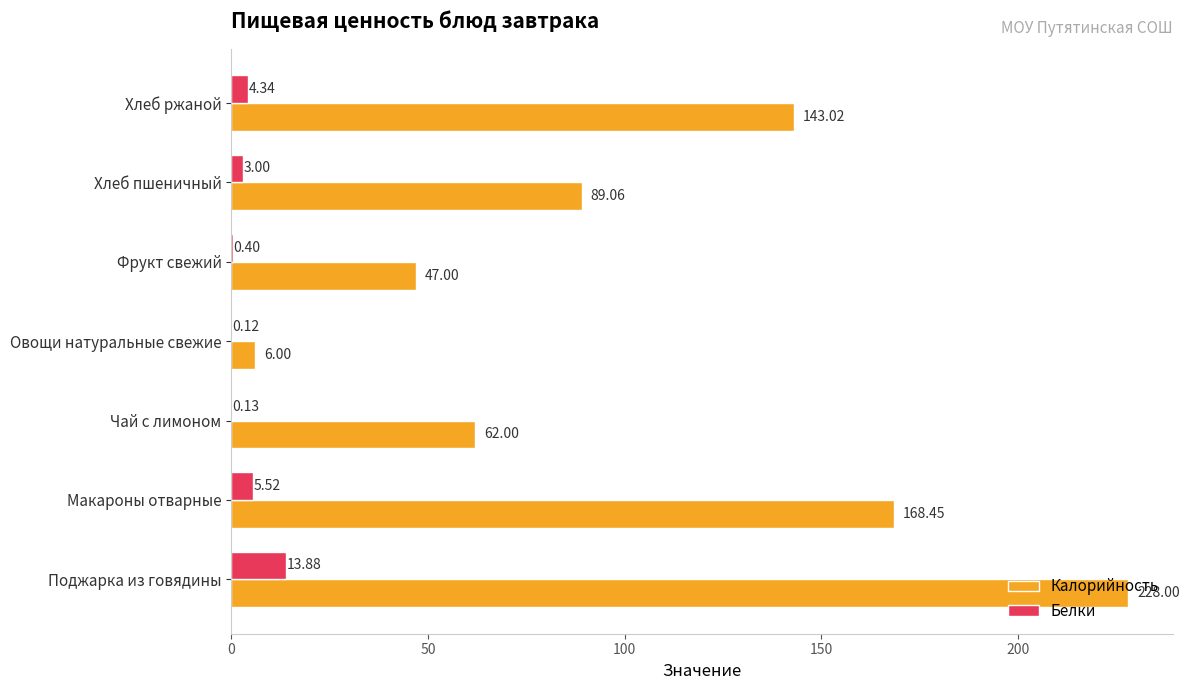

Where is Калорийность nearest to the value 117?

Хлеб ржаной